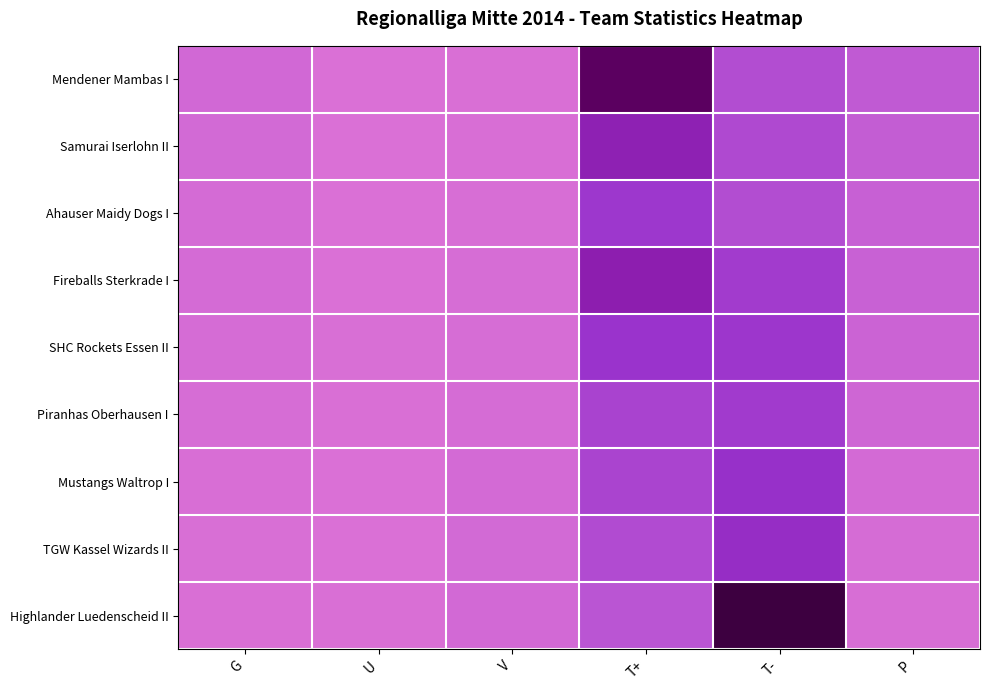

At which category does the chart reach its minimum across all series?

U